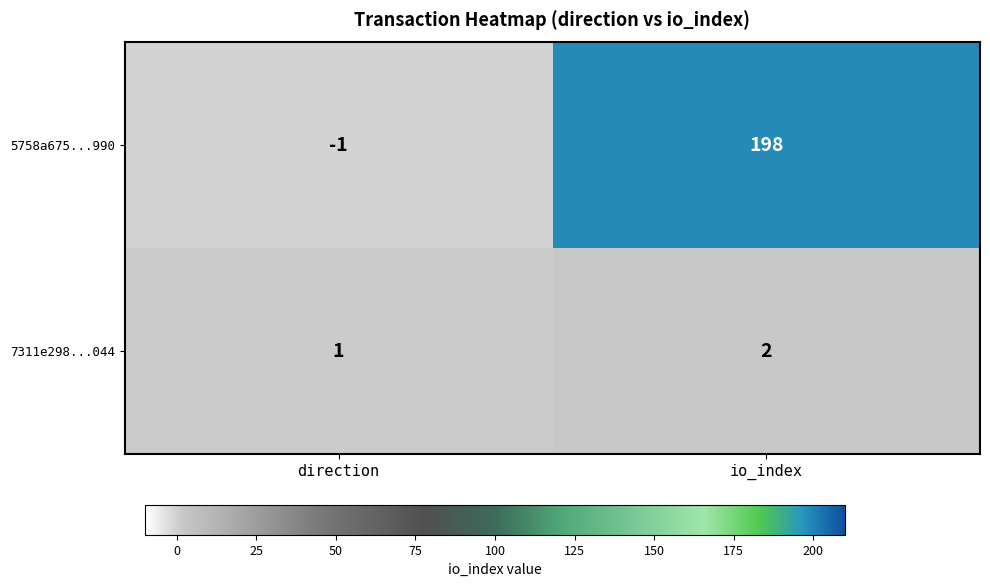

Reading right to left, transcribe all the data shown in this chart.

5758a675...990: 198	-1
7311e298...044: 2	1